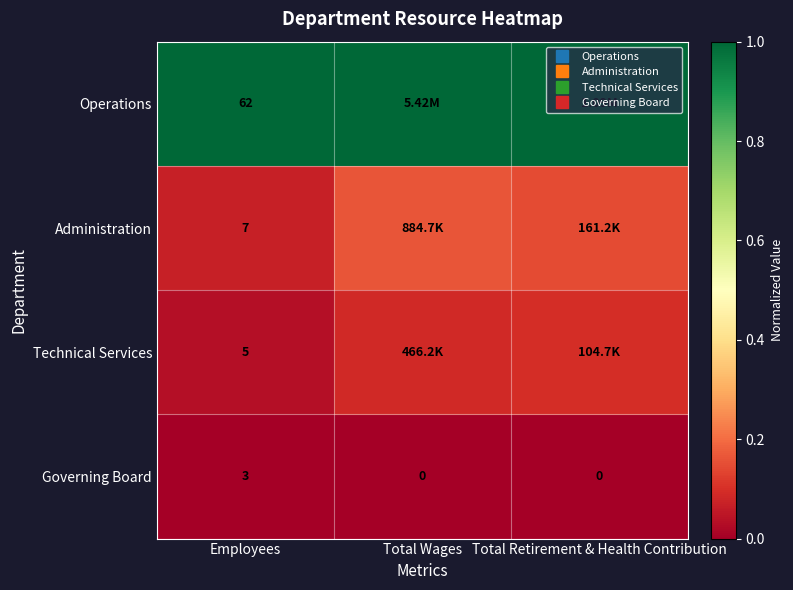

How many series are shown in this chart?

4